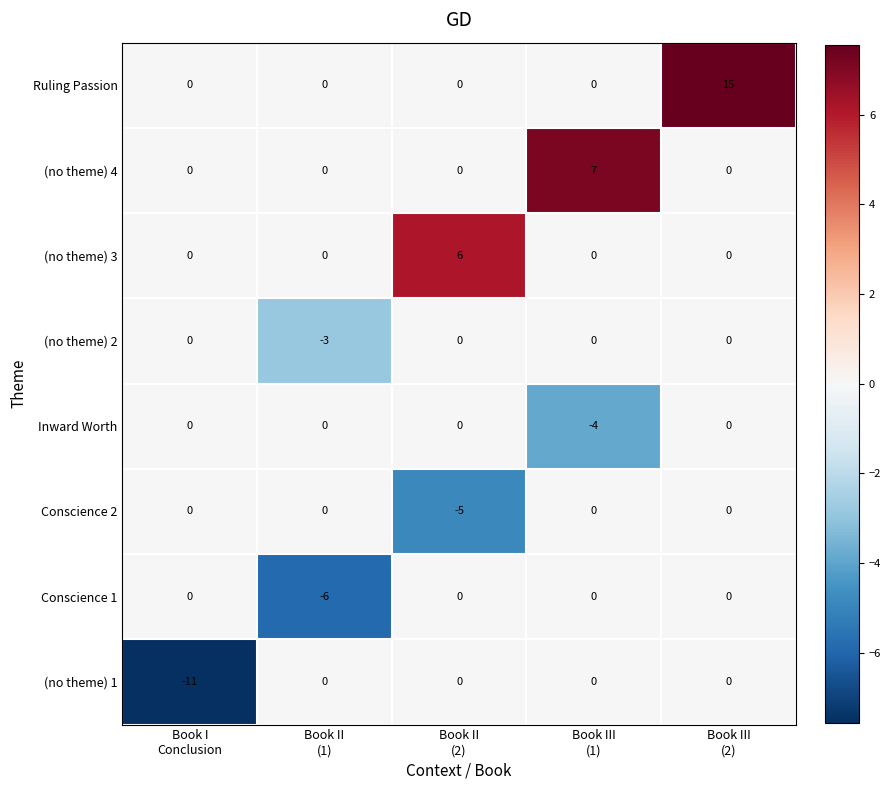

What is the total value across all series at Book I
Conclusion?

-11